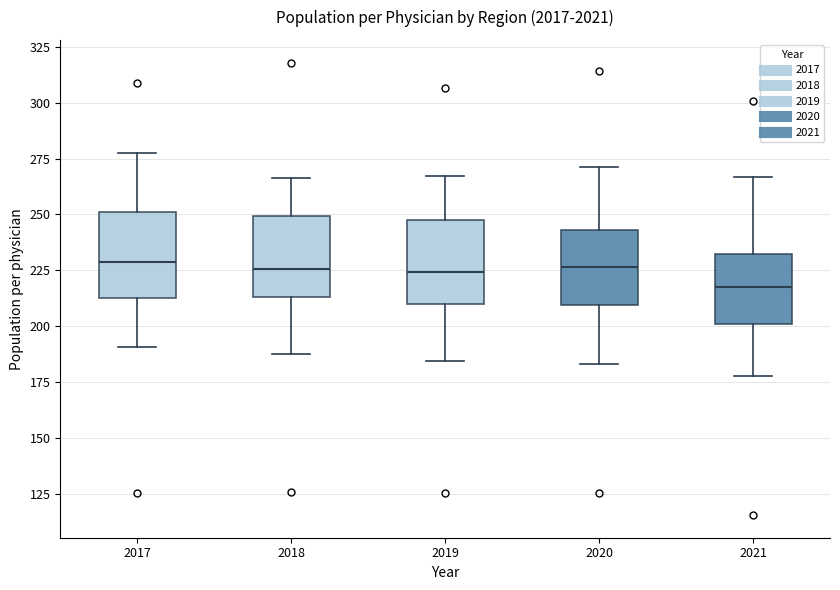

Which box has the lowest median line?

2021